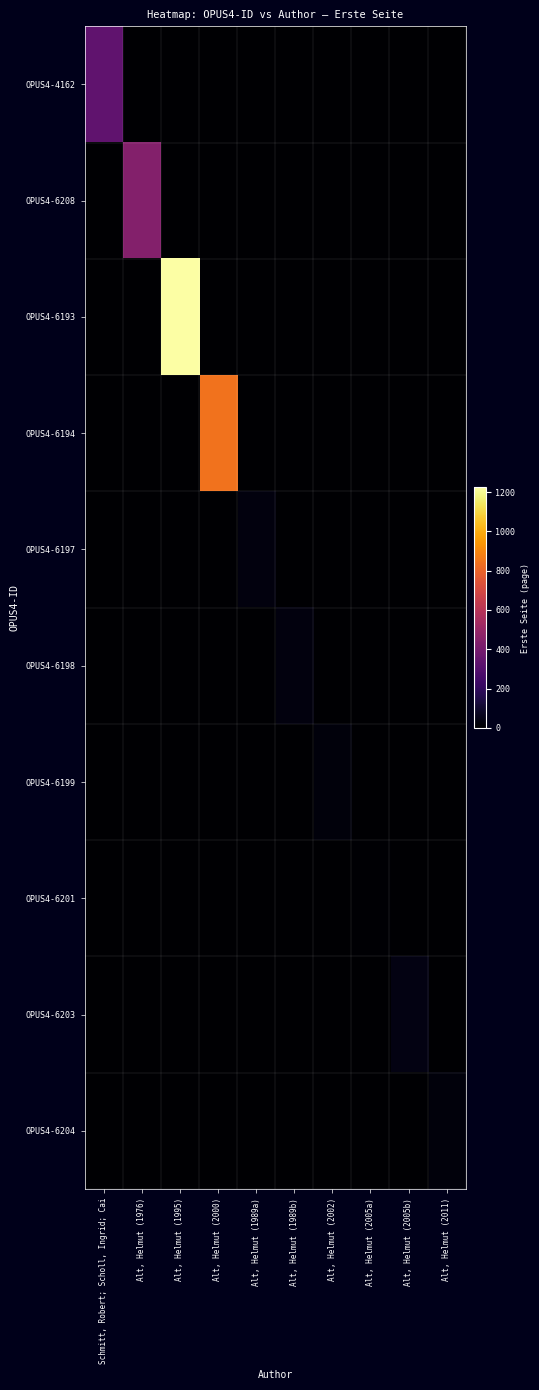

At Alt, Helmut (2011), list the series in order from largest to smallest.

OPUS4-6204, OPUS4-4162, OPUS4-6208, OPUS4-6193, OPUS4-6194, OPUS4-6197, OPUS4-6198, OPUS4-6199, OPUS4-6201, OPUS4-6203